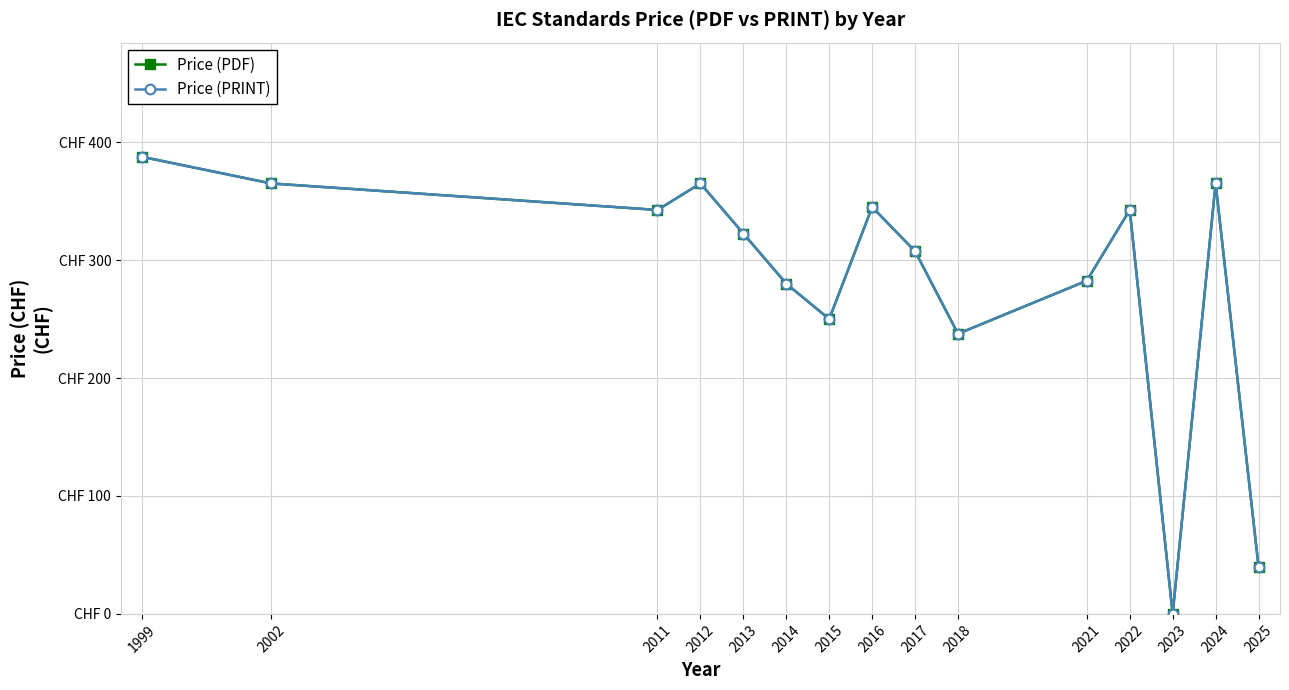

Reading left to right, transcribe all the data shown in this chart.

Price (PDF): 387.5	365.0	342.5	365.0	322.5	280.0	250.0	345.0	307.5	237.5	282.5	342.5	0.0	365.0	40.0
Price (PRINT): 387.5	365.0	342.5	365.0	322.5	280.0	250.0	345.0	307.5	237.5	282.5	342.5	0.0	365.0	40.0